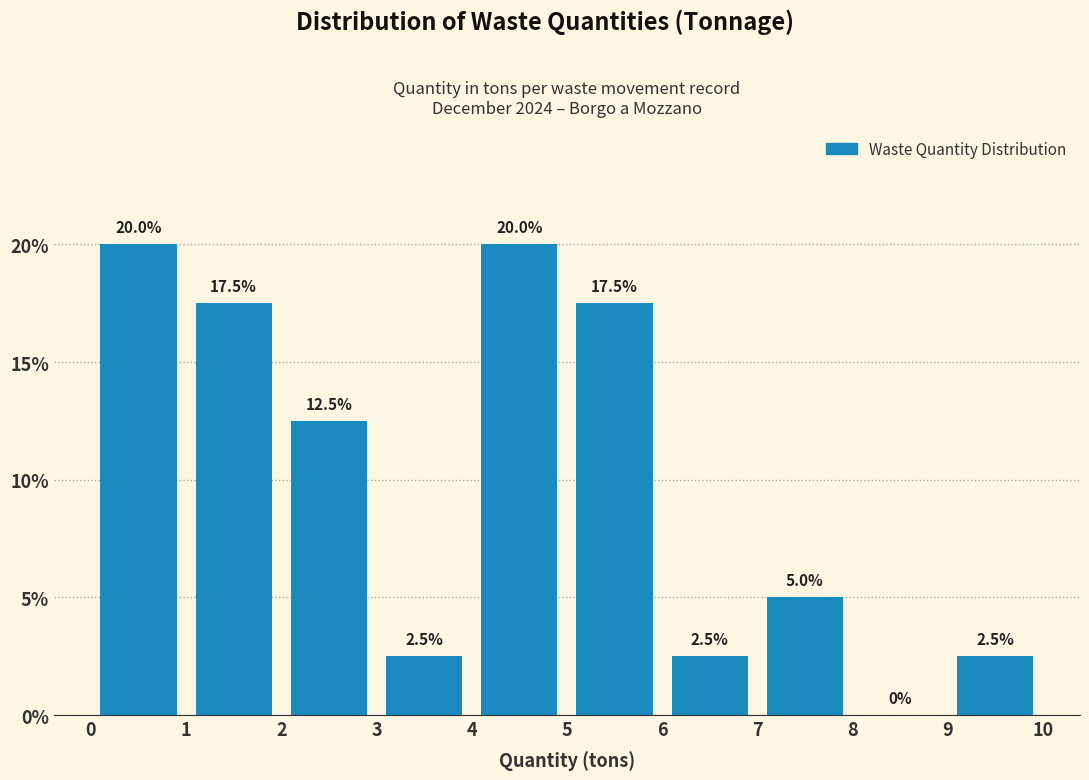

Reading left to right, transcribe this chart: for each bar, give the range it covers on the x-axis and its height.

0 to 1: 20.0
1 to 2: 17.5
2 to 3: 12.5
3 to 4: 2.5
4 to 5: 20.0
5 to 6: 17.5
6 to 7: 2.5
7 to 8: 5.0
8 to 9: 0.0
9 to 10: 2.5